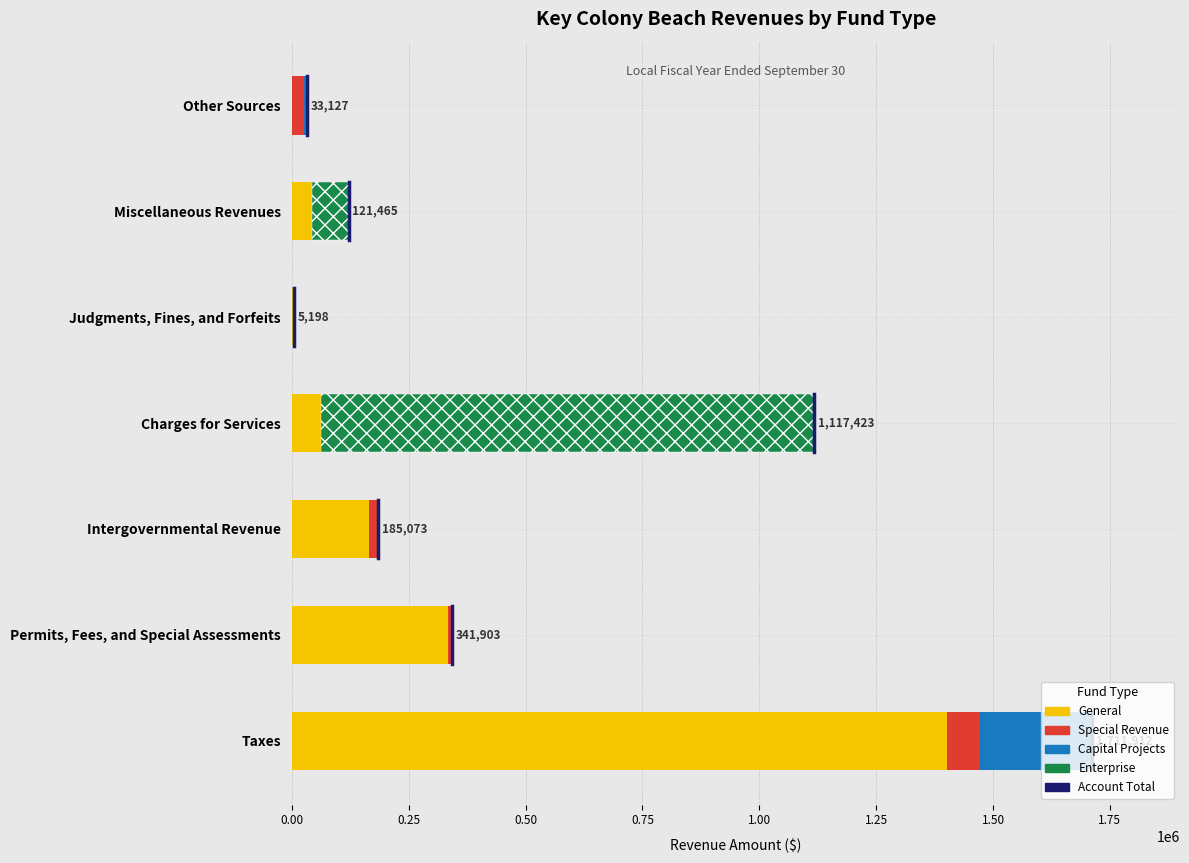

What is the value of the 2nd bar from the left?

0.3